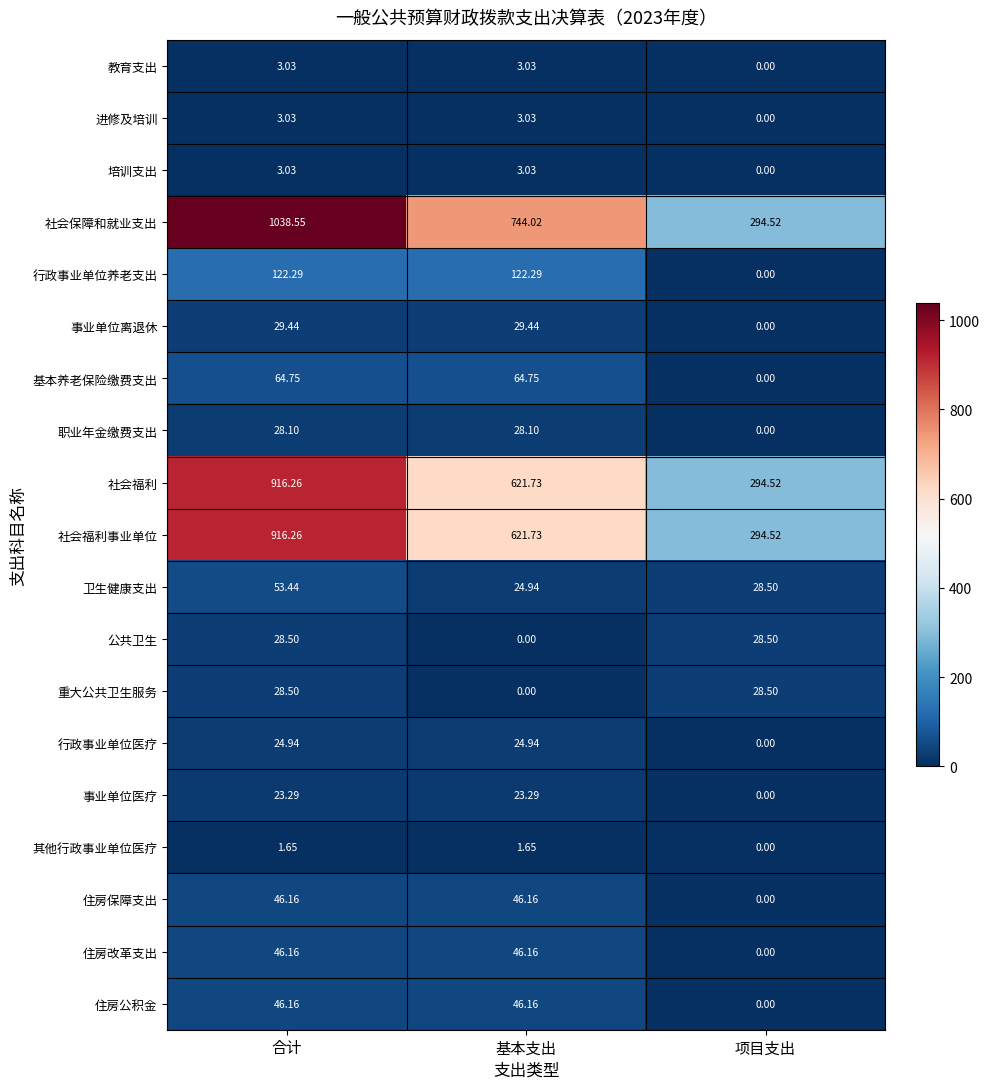

Is the value of 住房公积金 at 基本支出 greater than the value of 职业年金缴费支出 at 项目支出?

Yes